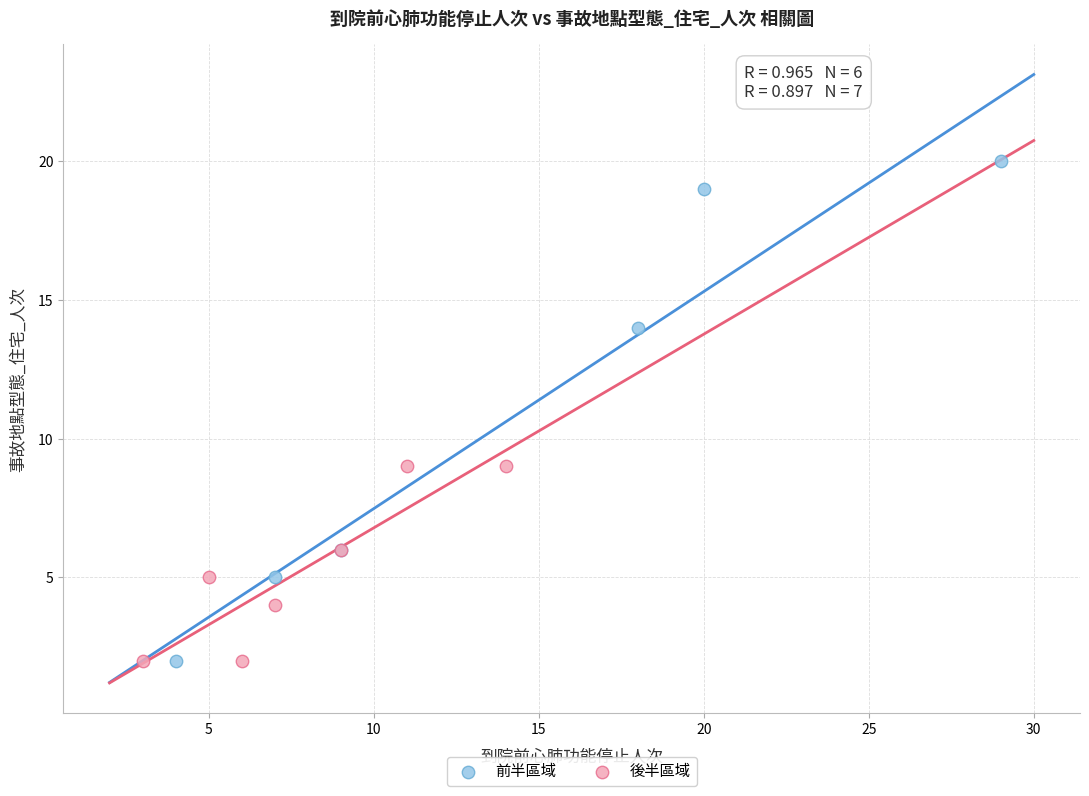

What are all the series names shown in the legend?

前半區域, 後半區域